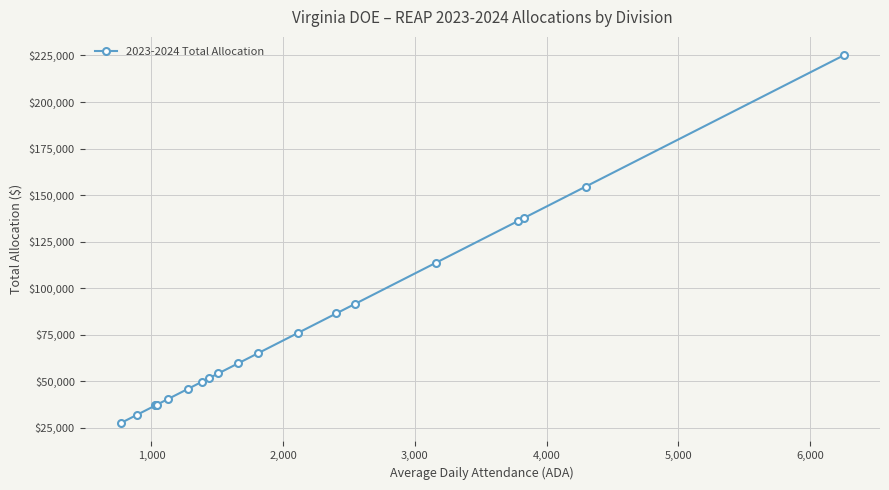

Count the number of categories in the chart.

20